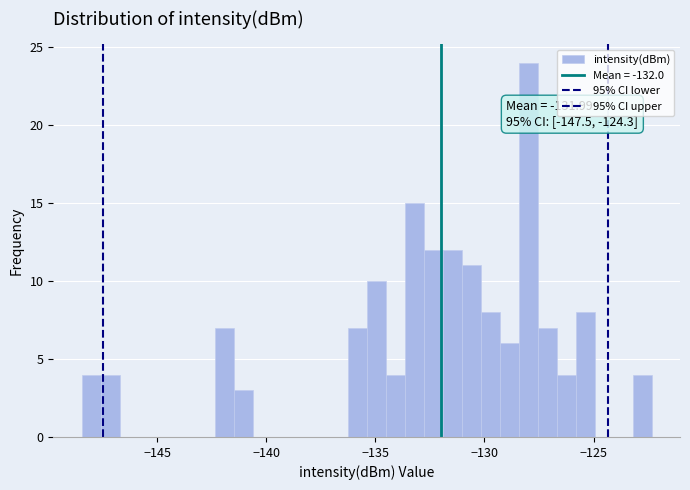

Read against the x-axis, roughly where is the centre of the tallest bar?

-128.0